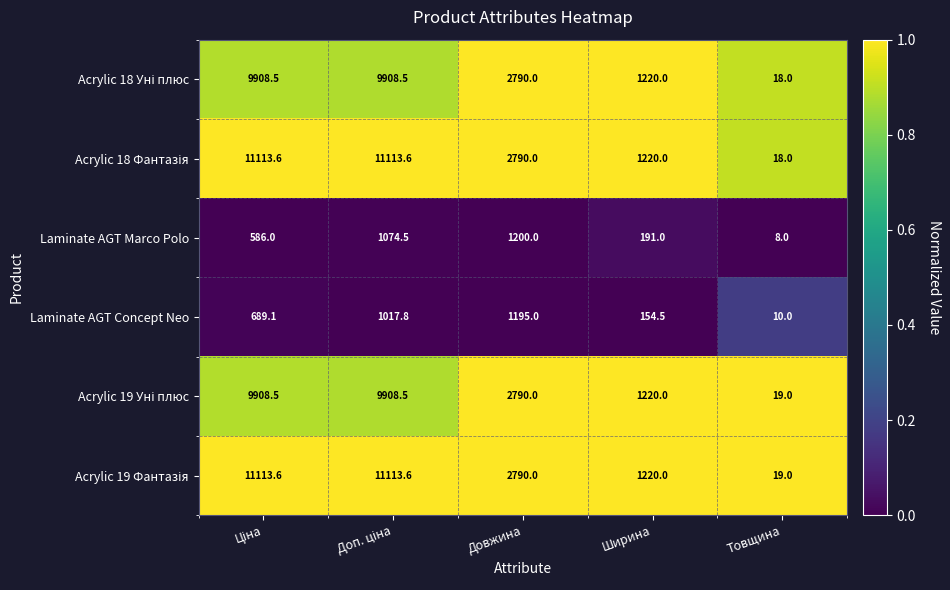

What is the smallest value displayed?

8.0